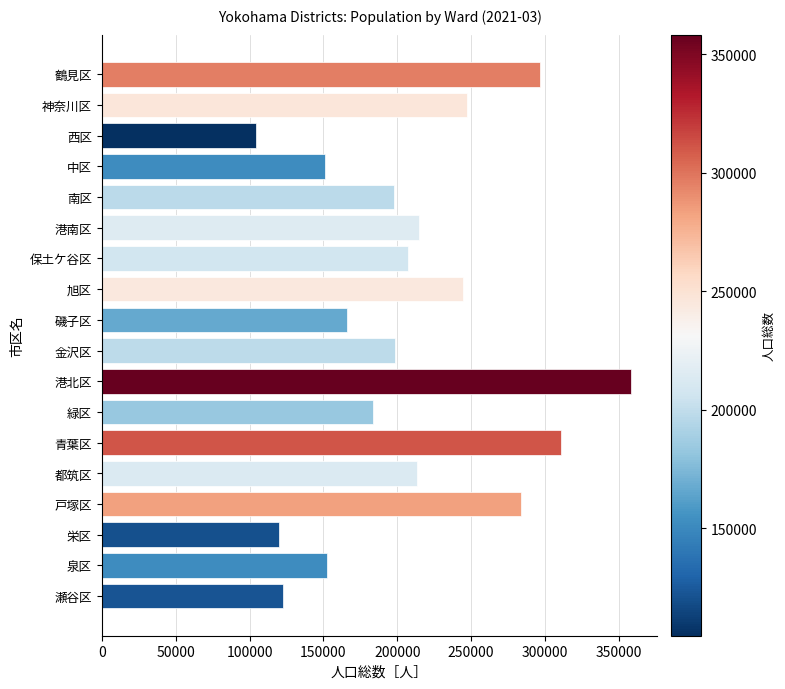

What is the smallest value displayed?

104692